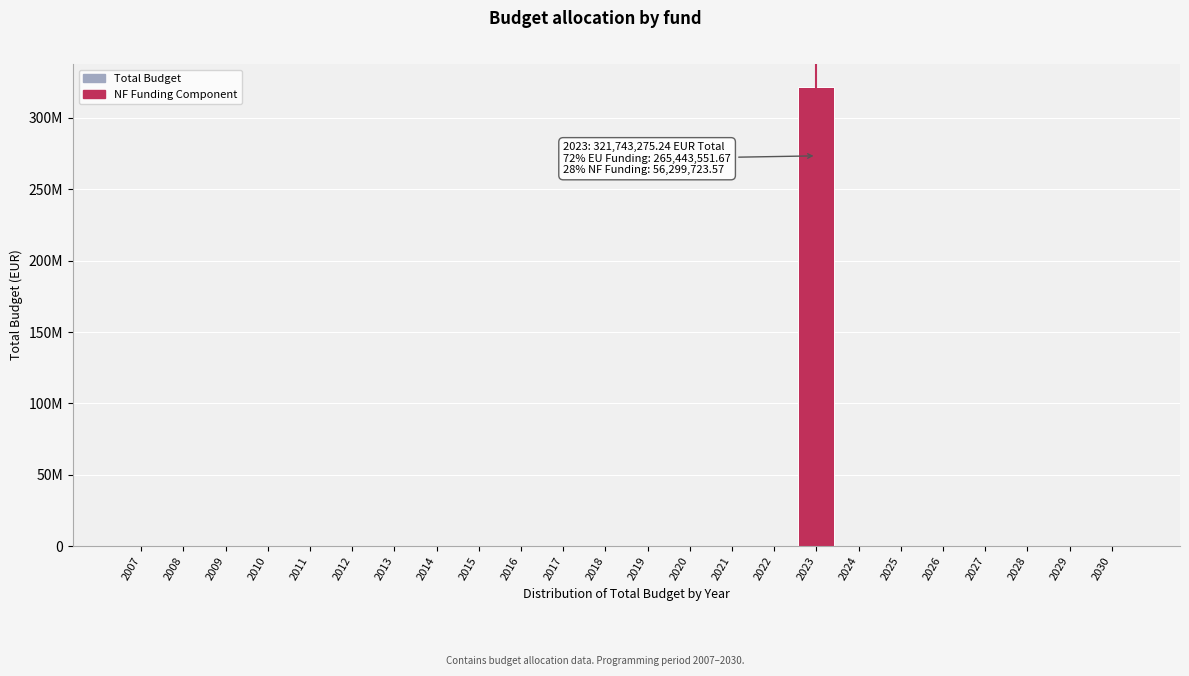

Are the bars horizontal?

No